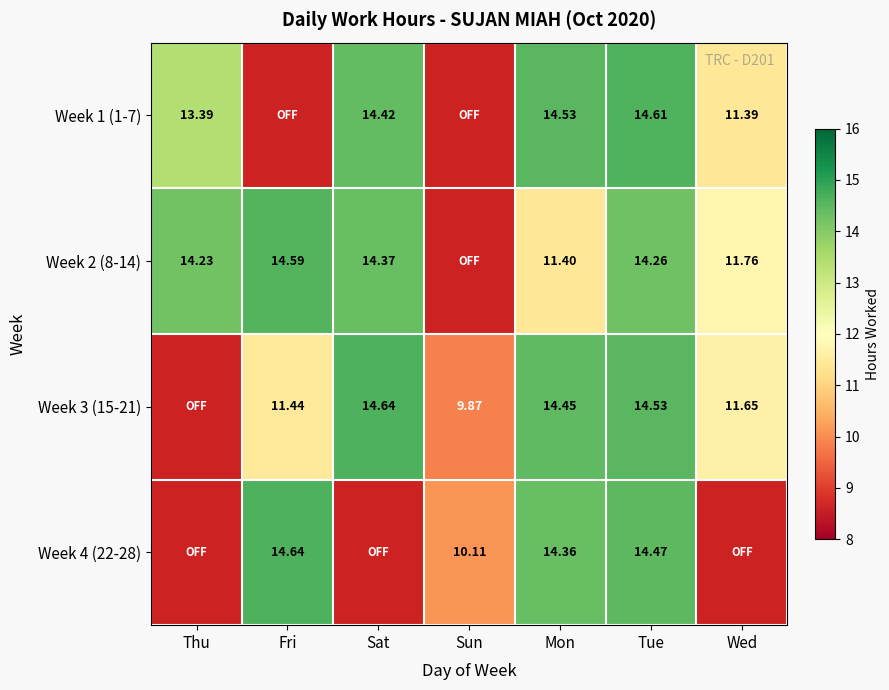

Which series has the largest range (max minus min)?

Week 3 (15-21)